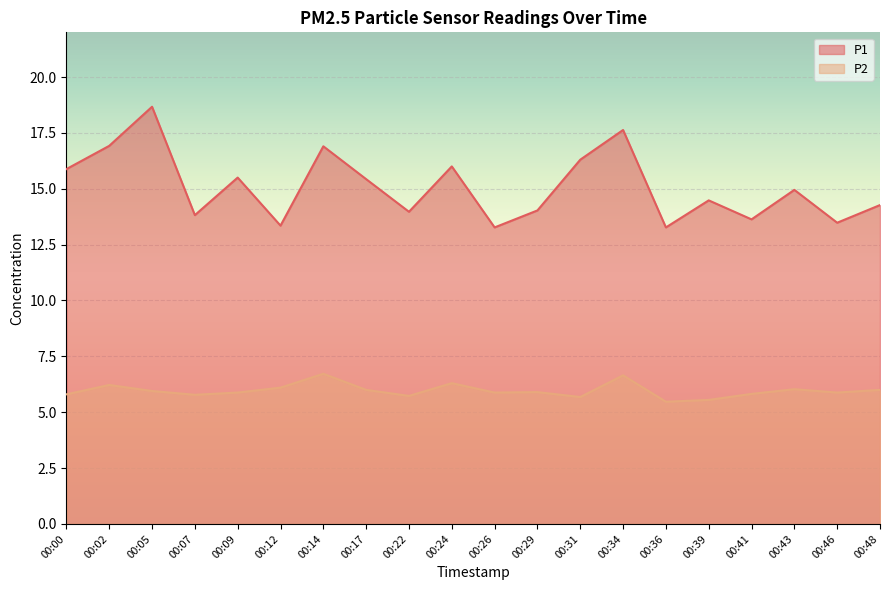

How many interior local valleys does the P1 series have?

7